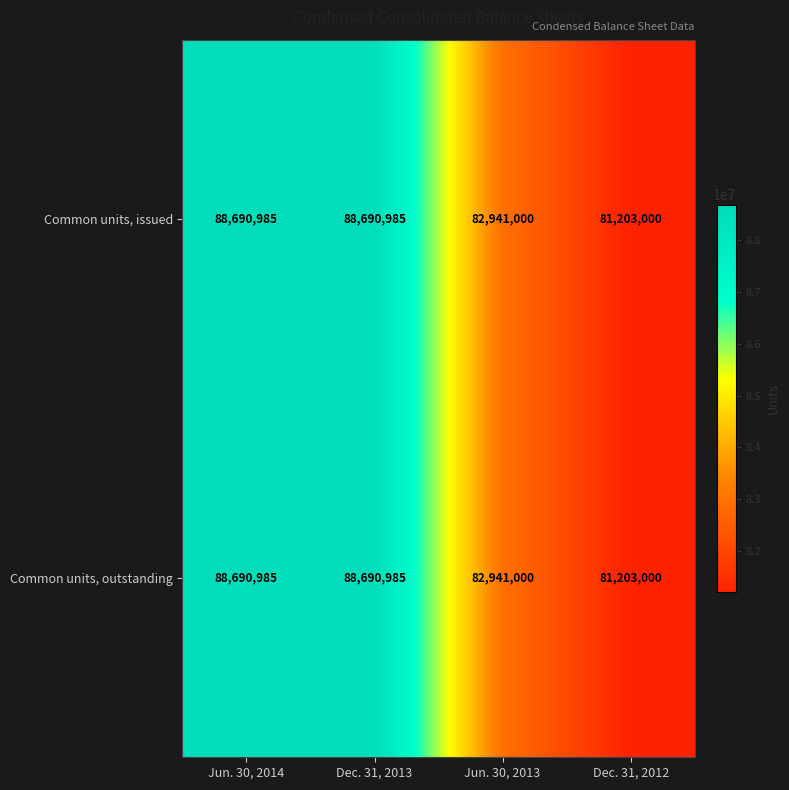

The value of Common units, issued at Jun. 30, 2014 is 88690985. True or false?

True